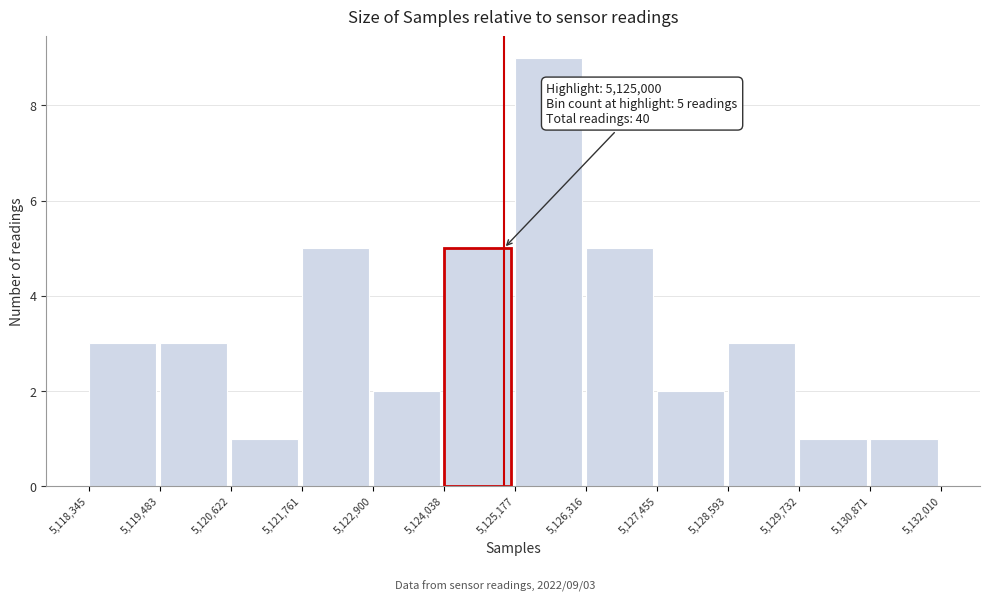

Over which range of the x-axis is the bar tallest?

5,125,177 to 5,126,316